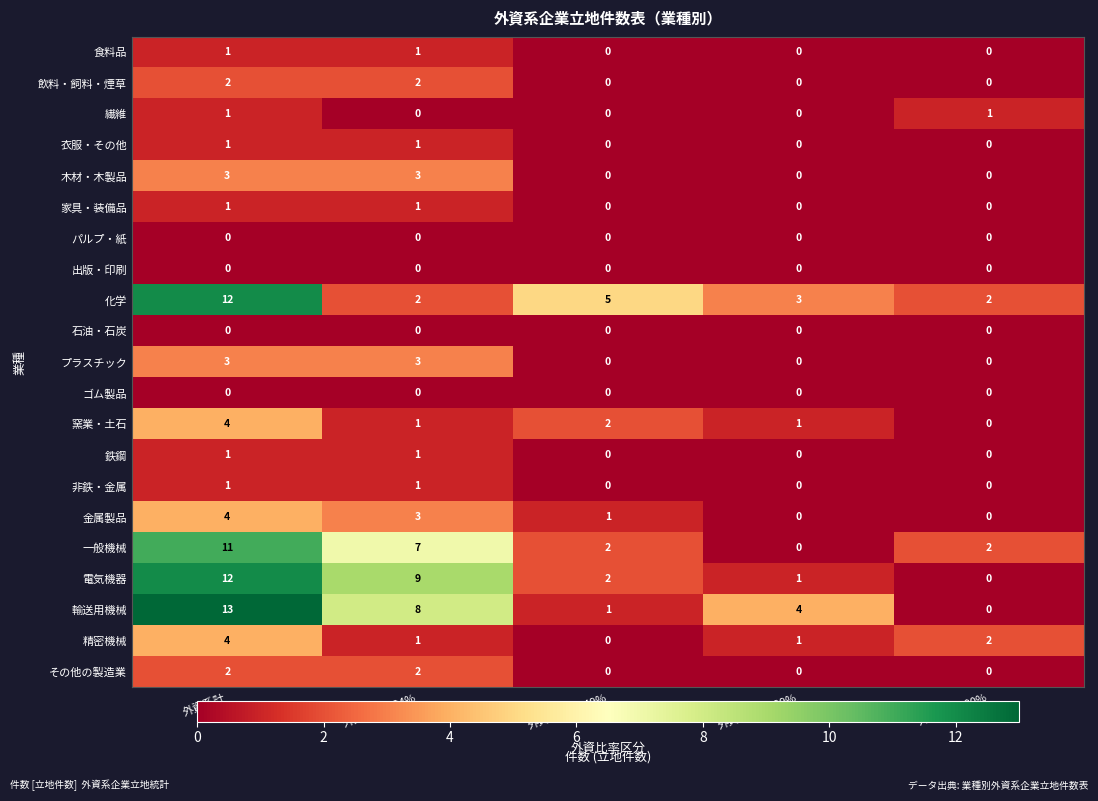

What is the maximum value for 電気機器?

12